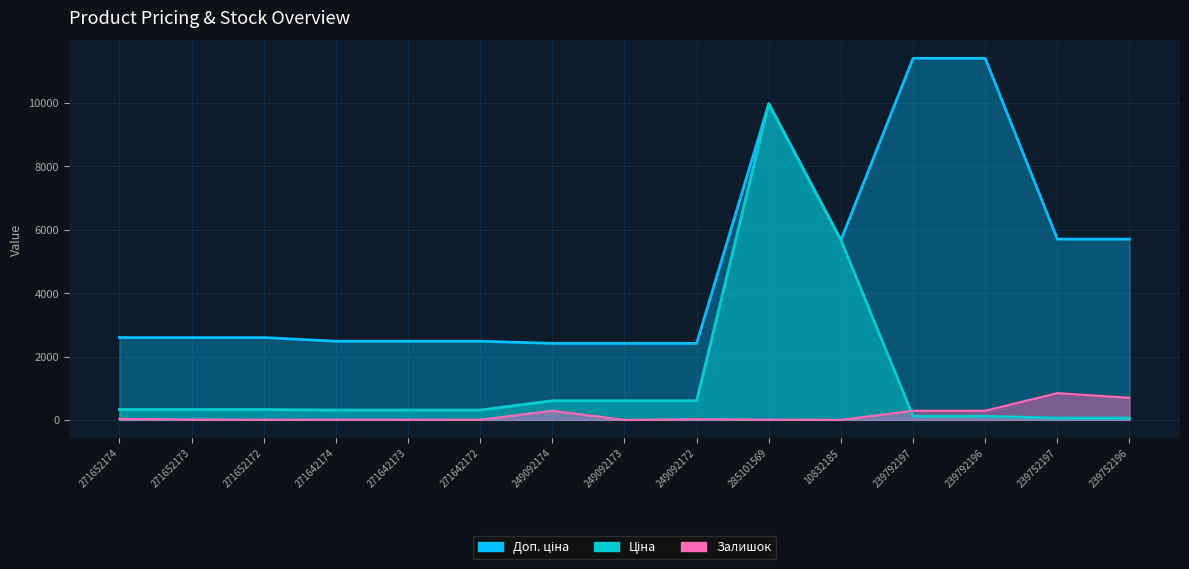

What are all the series names shown in the legend?

Ціна, Доп. ціна, Залишок